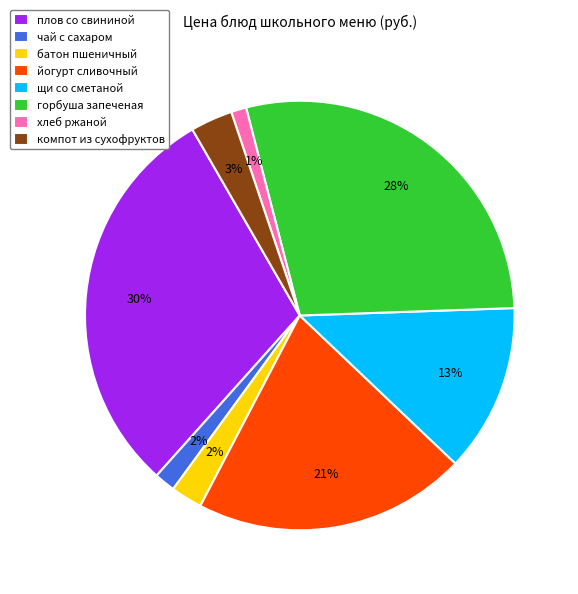

Do йогурт сливочный and щи со сметаной together represent more than half of the pie?

No